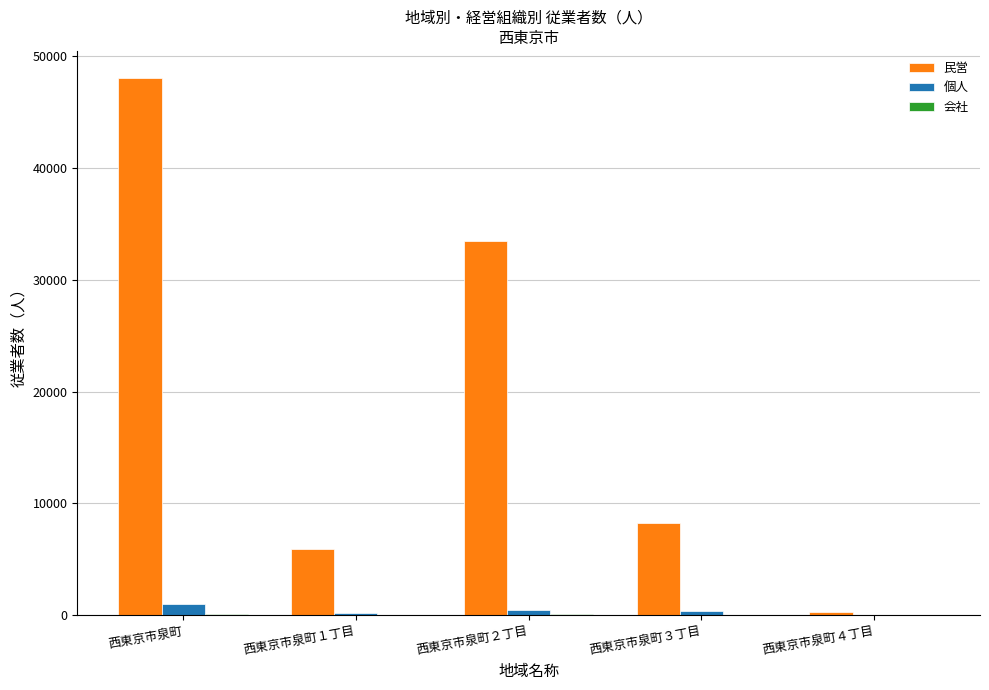

At which label is 民営 closest to 24177?

西東京市泉町２丁目